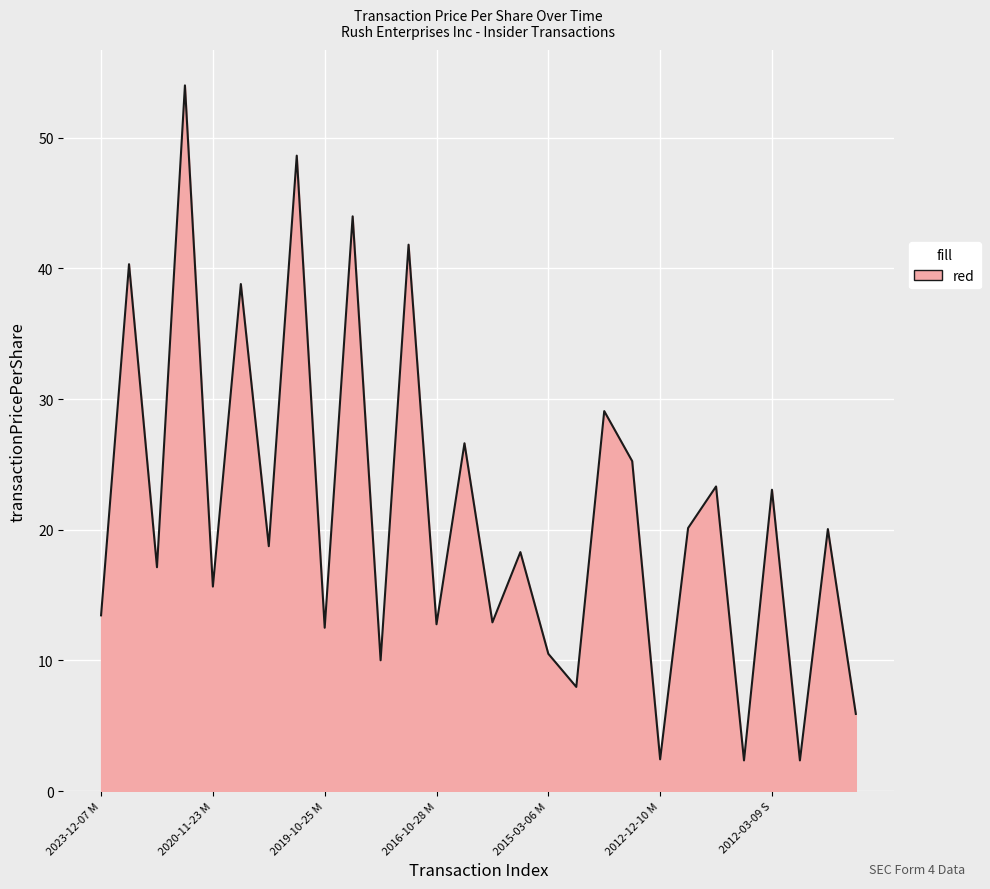

What is the greatest value displayed?

54.0